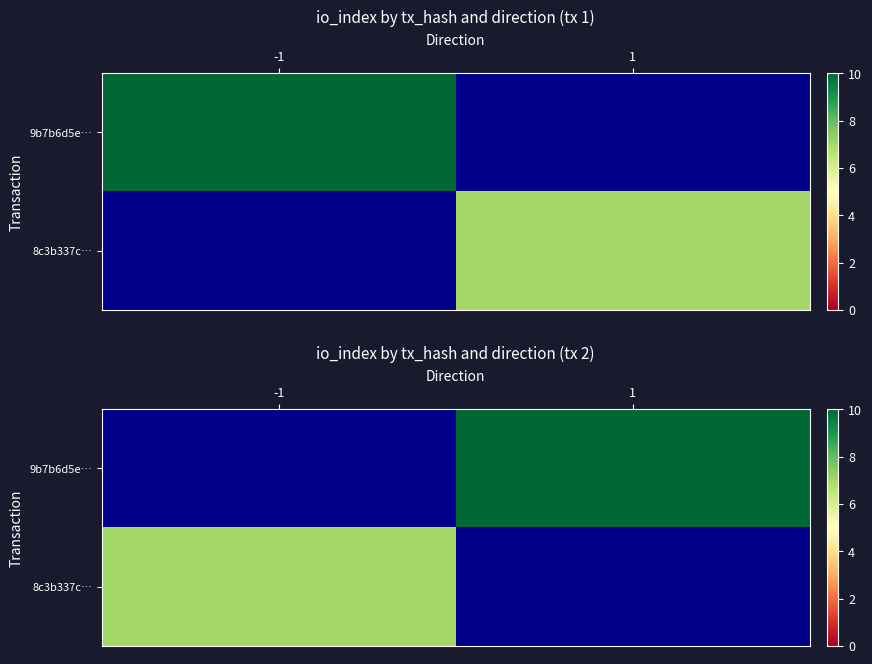

How many positive values does the 8c3b337c… series have?

1